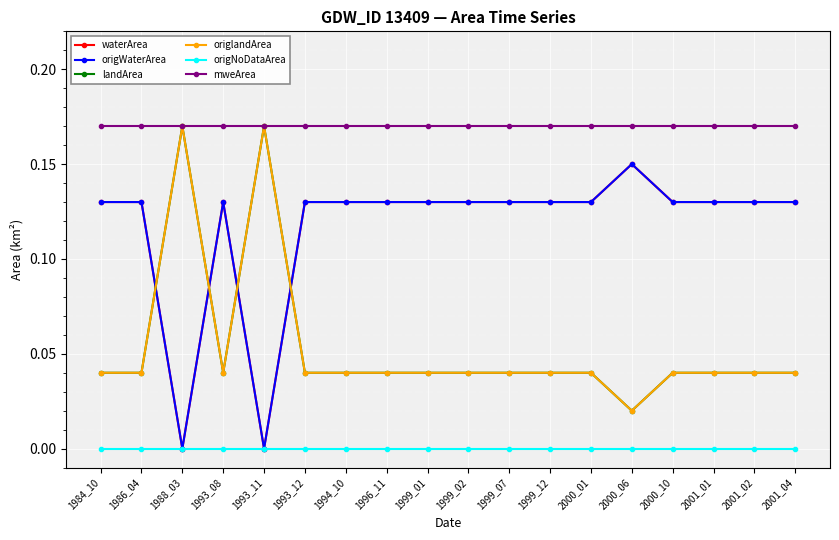

What is the sum of all landArea values?

1.0